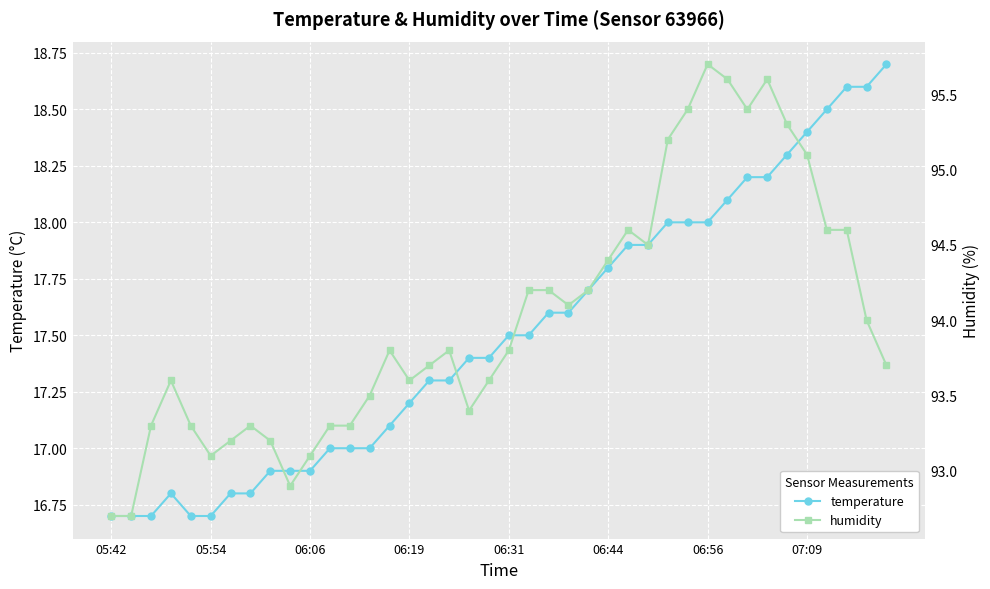

What is the highest value of the temperature series?

18.7